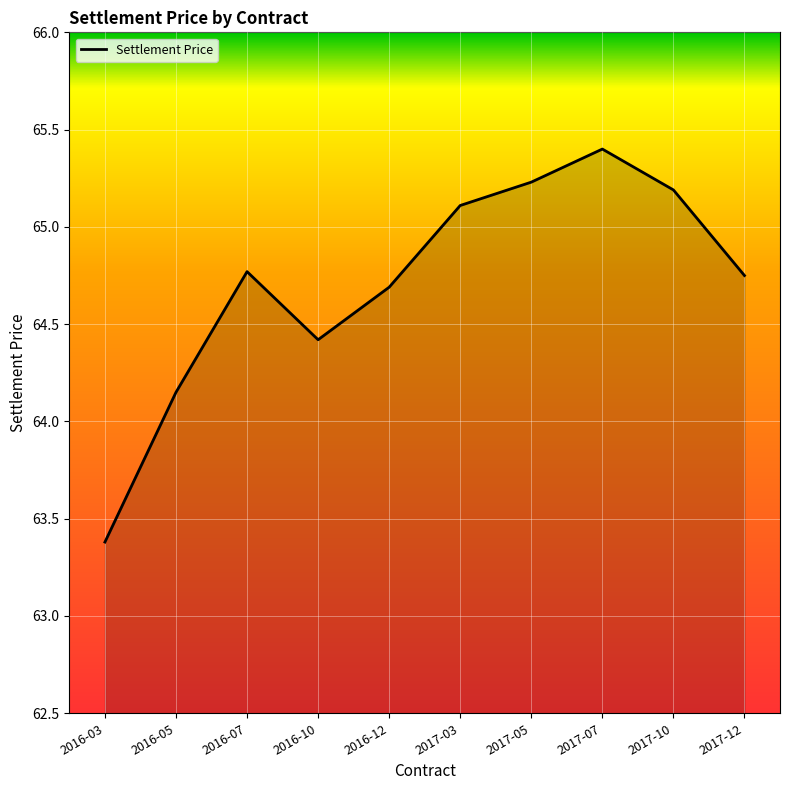

What is the minimum value shown in the chart?

63.4